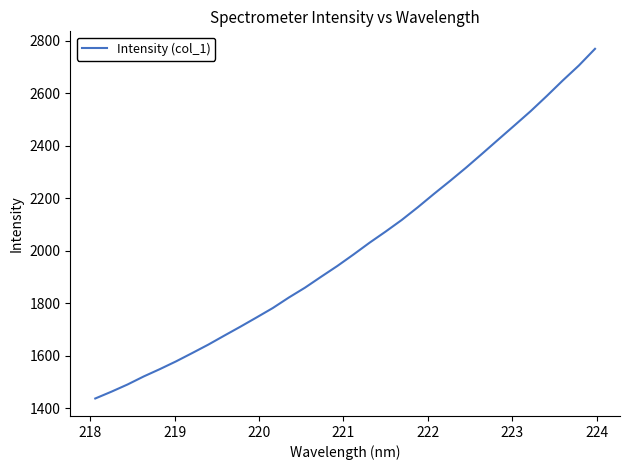

What is the minimum value shown in the chart?

1436.7